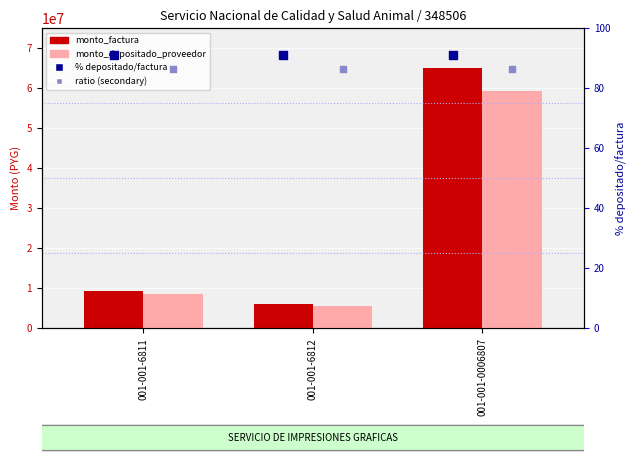

Is the value of ratio (secondary) at 001-001-0006807 greater than the value of monto_factura at 001-001-6812?

No